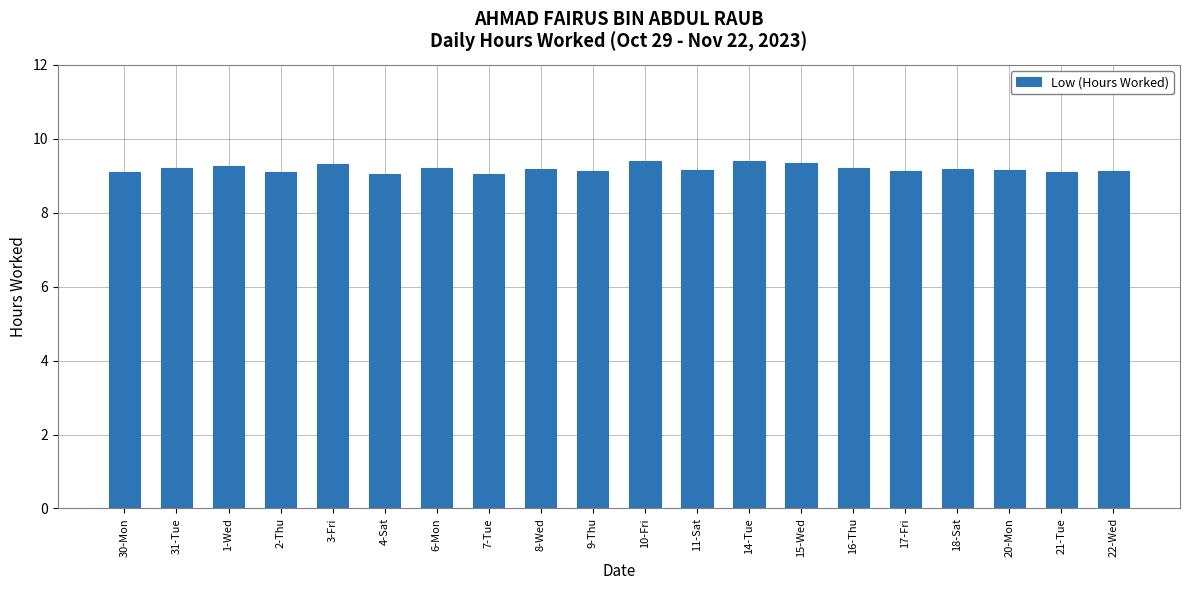

What is the label of the 18th bar from the left?

20-Mon